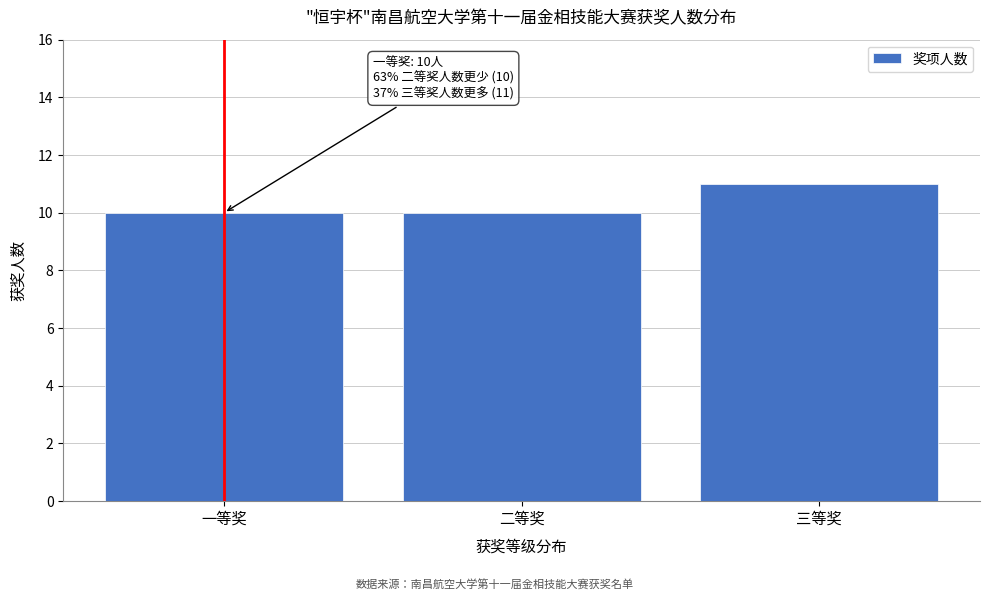

Reading left to right, list all the values displayed in this chart.

一等奖=10	二等奖=10	三等奖=11